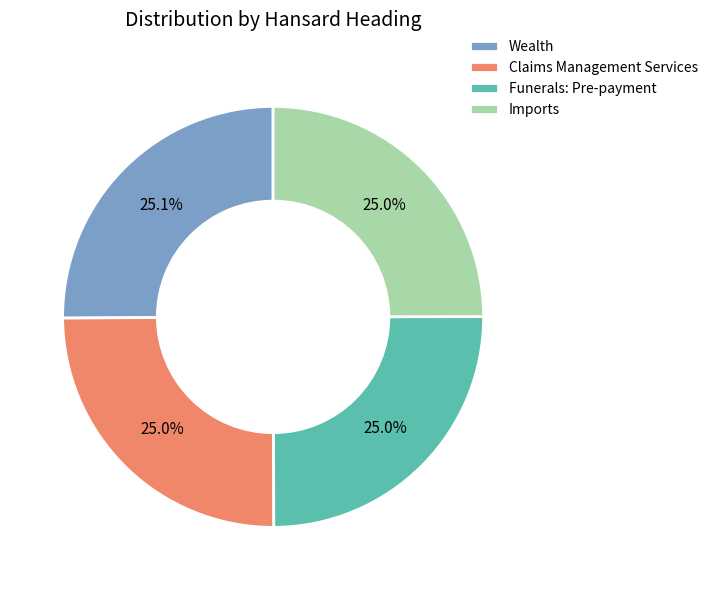

What is the ratio of the value at Funerals: Pre-payment to the value at Wealth?

1.0